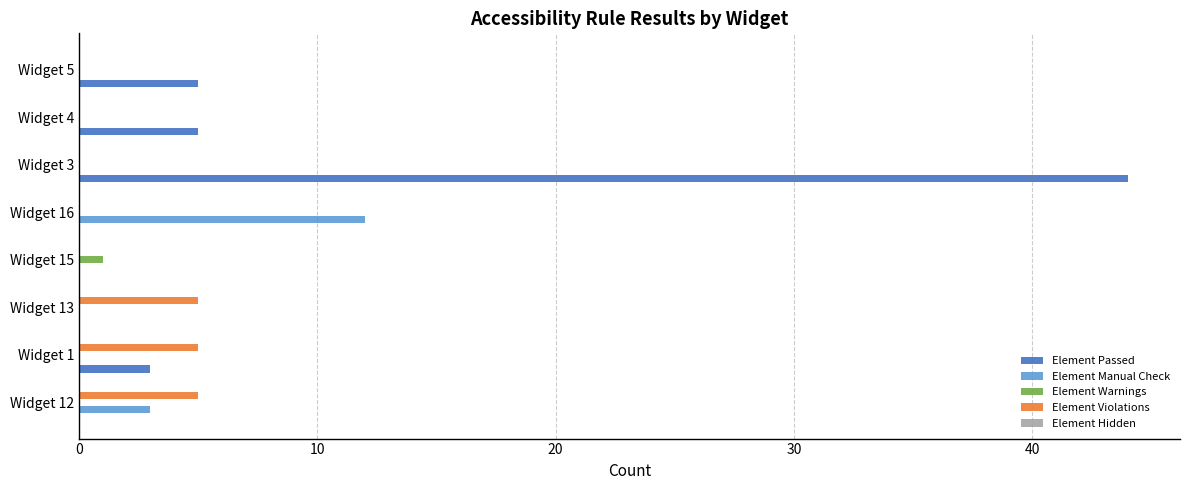

Which series changed the most between Widget 3 and Widget 5?

Element Passed